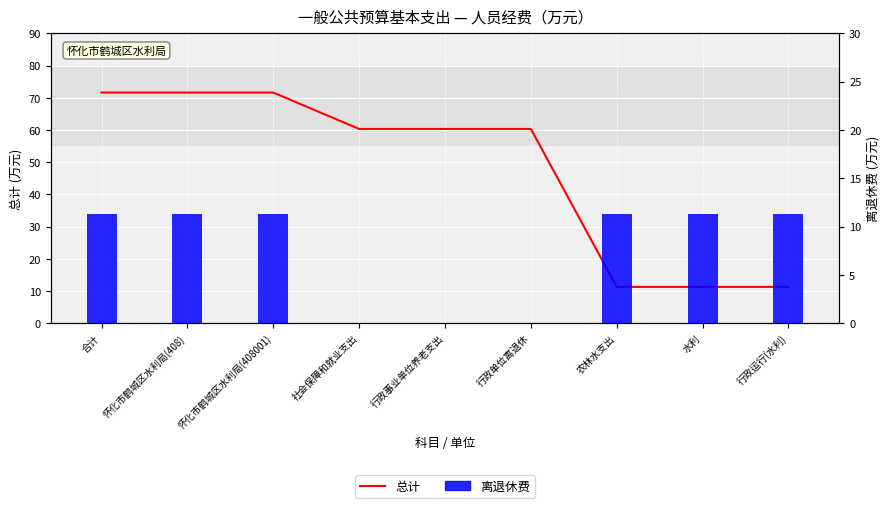

What are all the series names shown in the legend?

总计, 离退休费